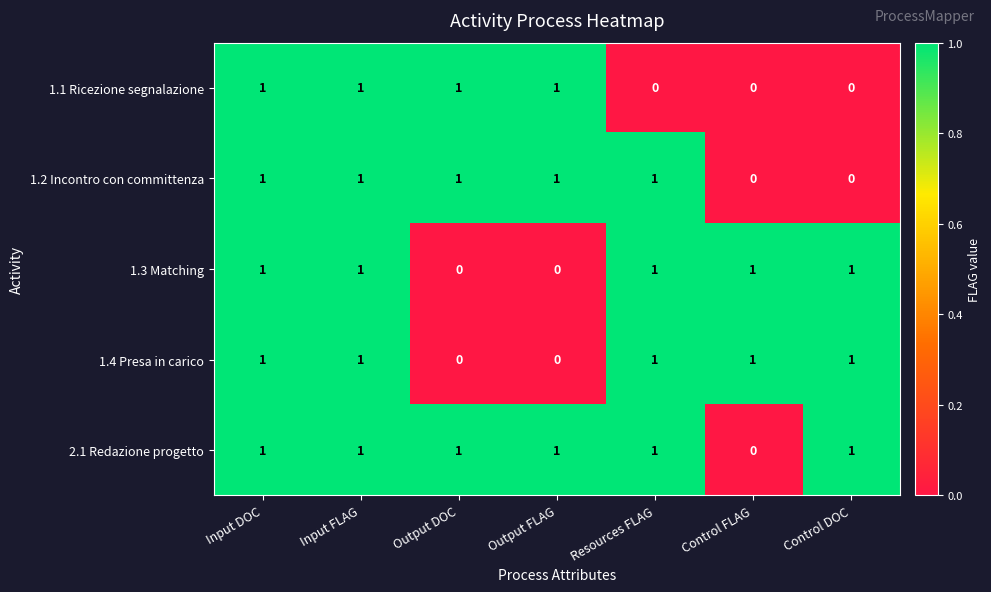

What is the total value across all series at Control DOC?

3